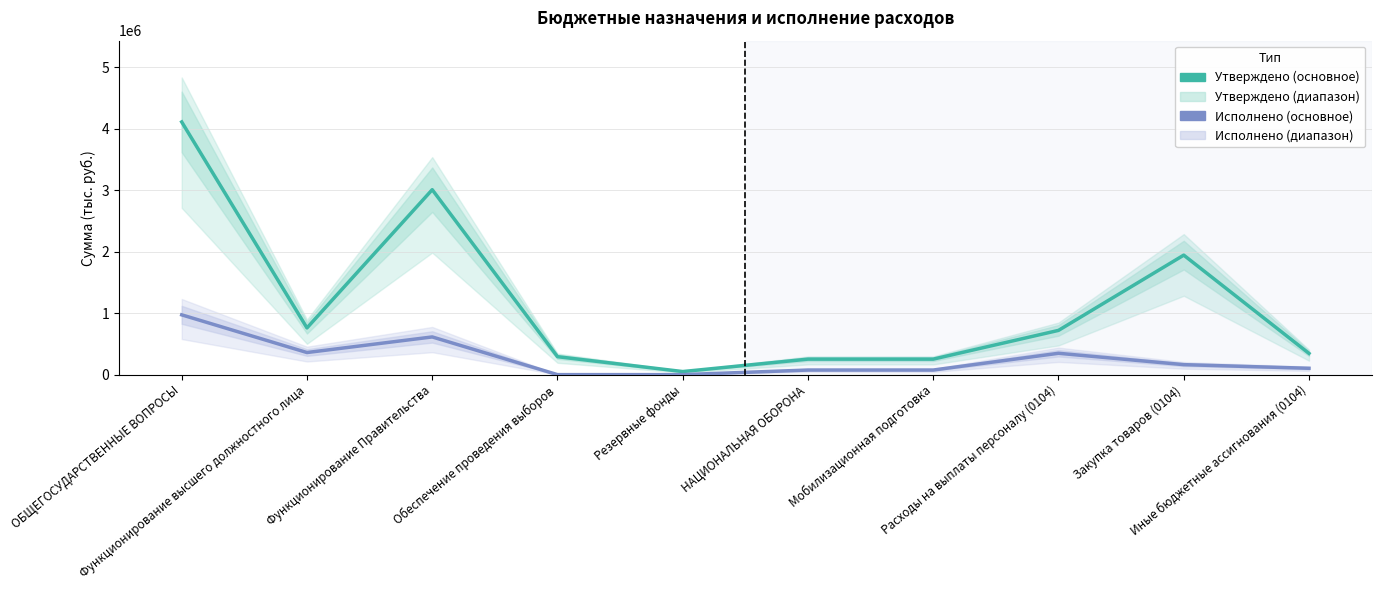

What is the value of the Утверждено point at the 1st from the left?

4110518.8